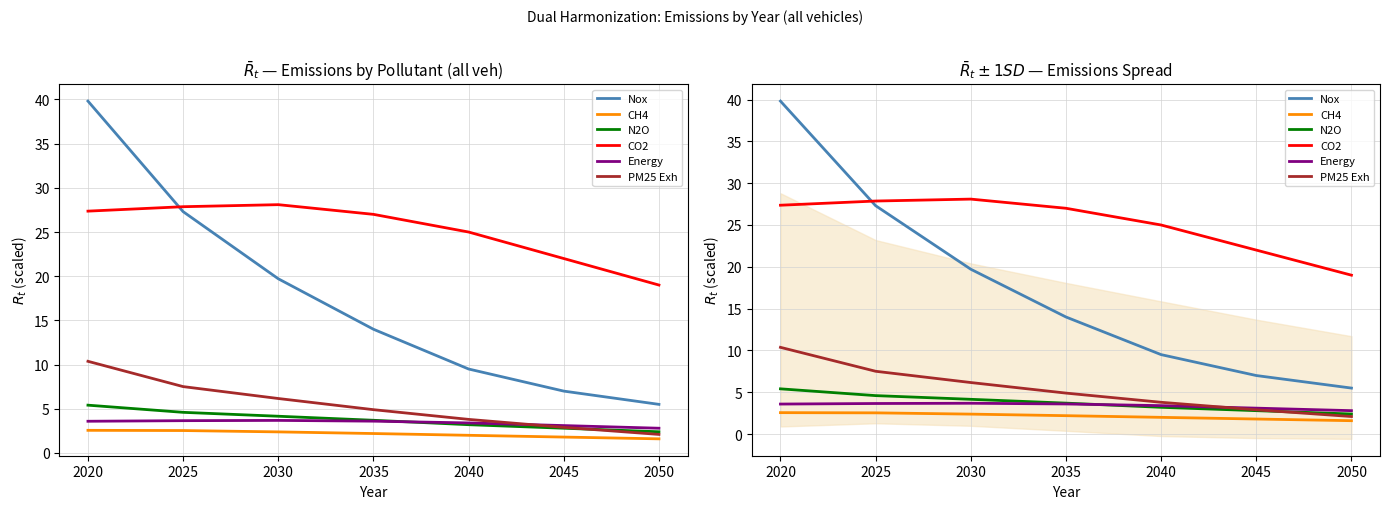

Reading right to left, extract all data points from this chart.

Nox: 5.5	7.0	9.5	14.0	19.7	27.3	39.8
CH4: 1.6	1.8	2.0	2.2	2.4	2.5	2.6
N2O: 2.4	2.8	3.2	3.7	4.2	4.6	5.4
CO2: 19.0	22.0	25.0	27.0	28.1	27.9	27.4
Energy: 2.8	3.1	3.4	3.6	3.7	3.7	3.6
PM25 Exh: 2.1	2.9	3.8	4.9	6.2	7.5	10.4